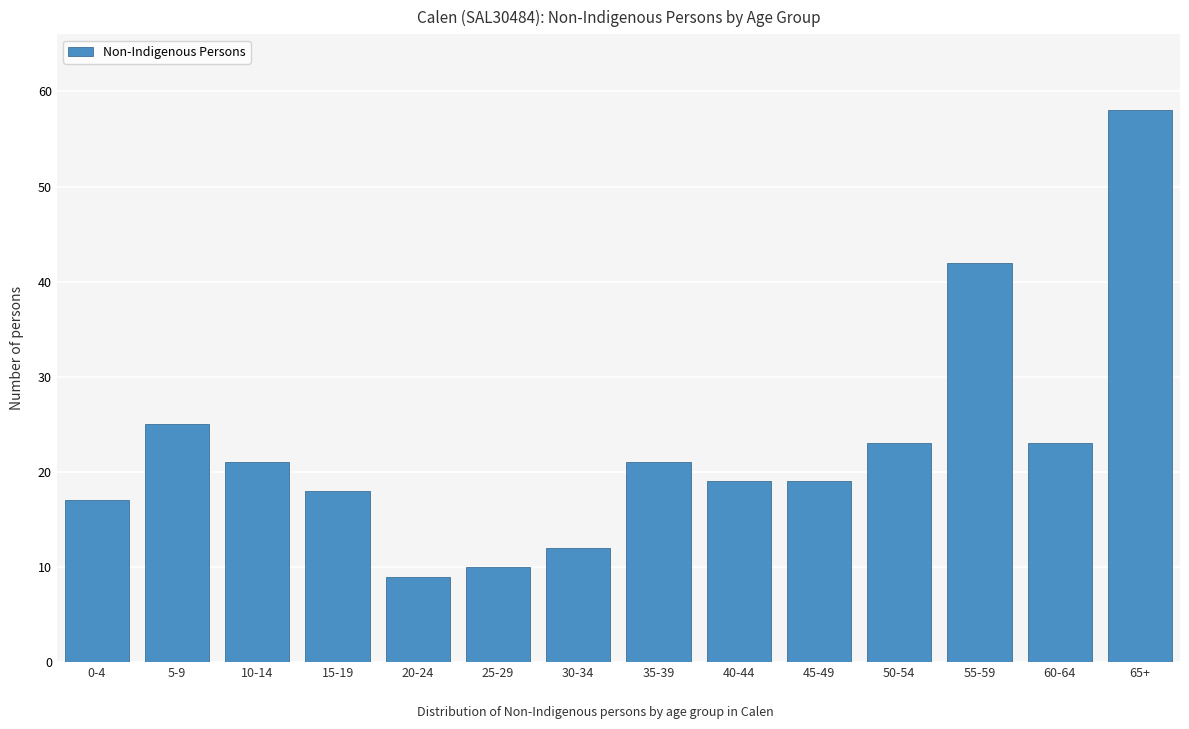

Reading right to left, extract all data points from this chart.

58	23	42	23	19	19	21	12	10	9	18	21	25	17